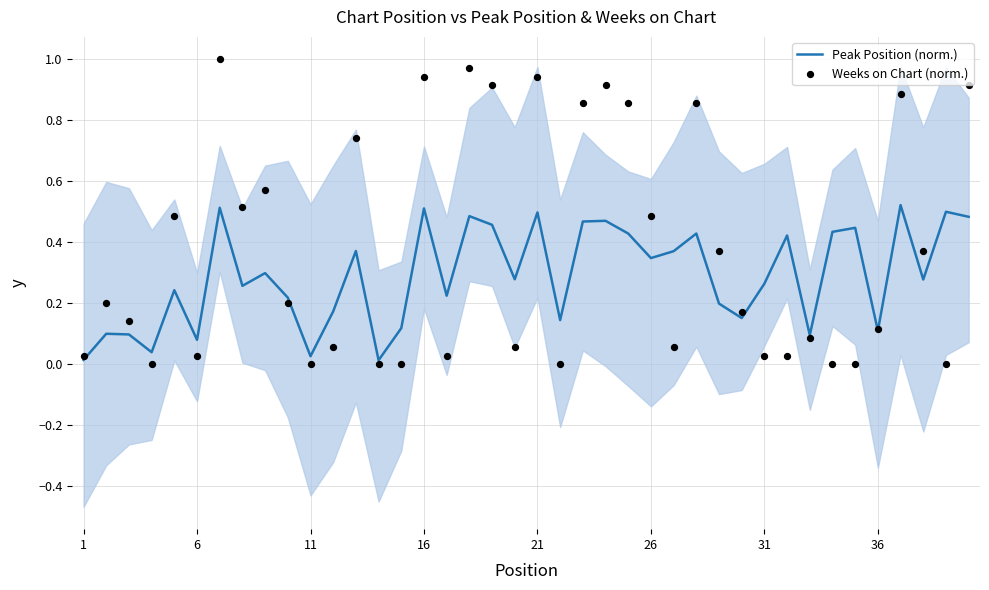

What are all the series names shown in the legend?

Peak Position (norm.), Weeks on Chart (norm.)